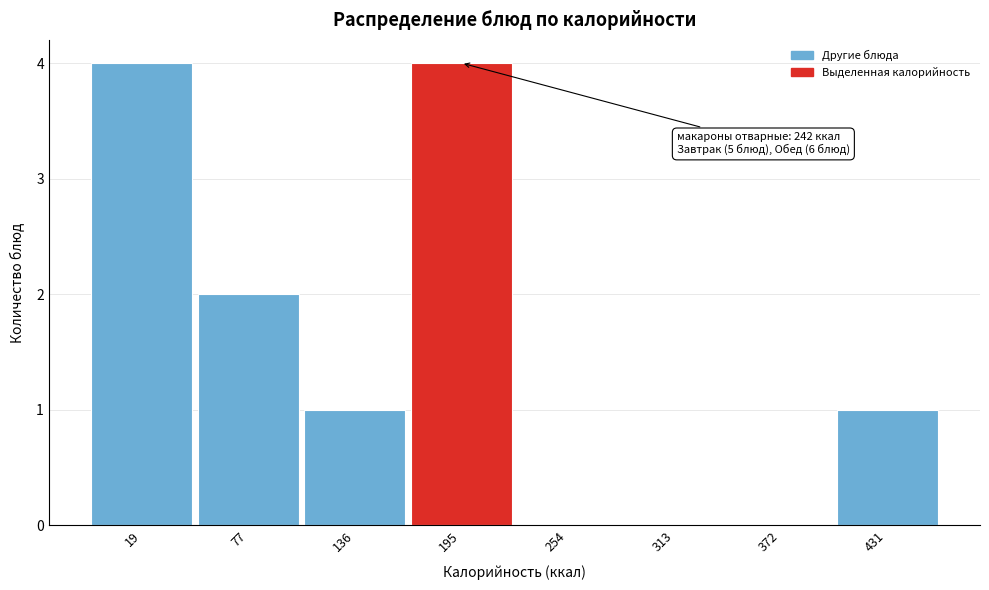

Reading left to right, what are all the values shown in this chart?

19=4	77=2	136=1	195=4	254=0	313=0	372=0	431=1